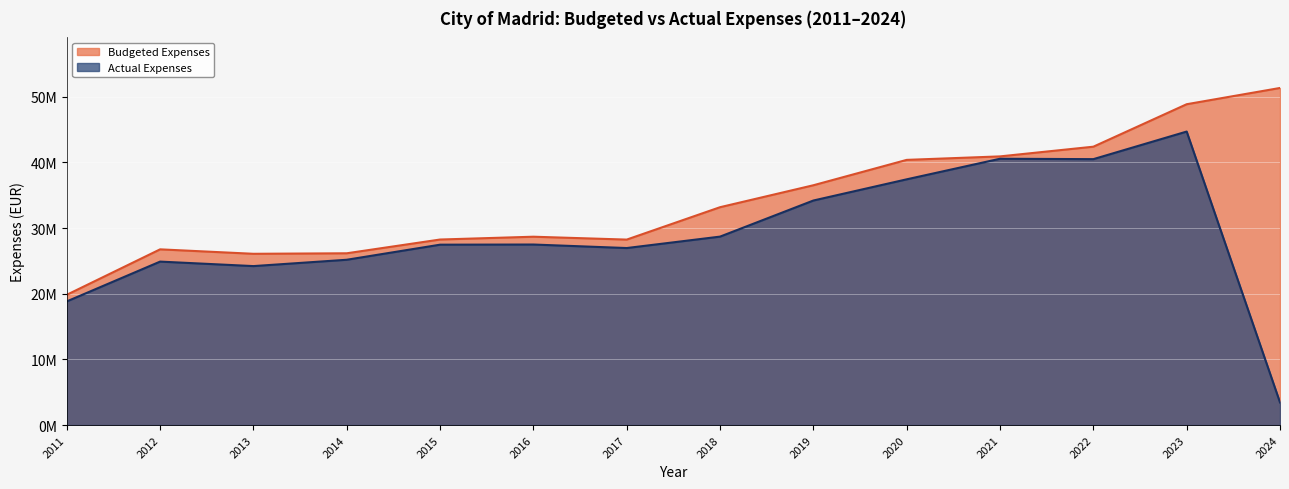

List the series in order of their overall mean, highest first.

Budgeted Expenses, Actual Expenses